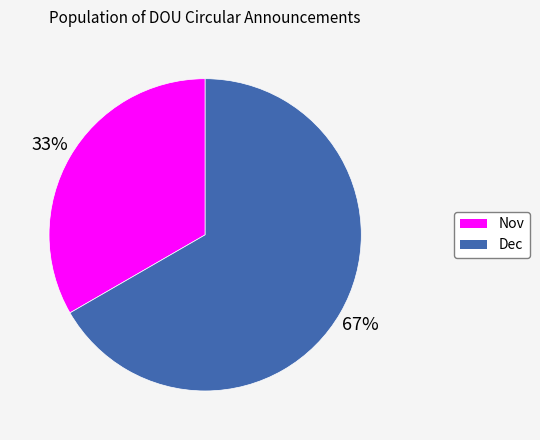

How many segments does this pie chart have?

2